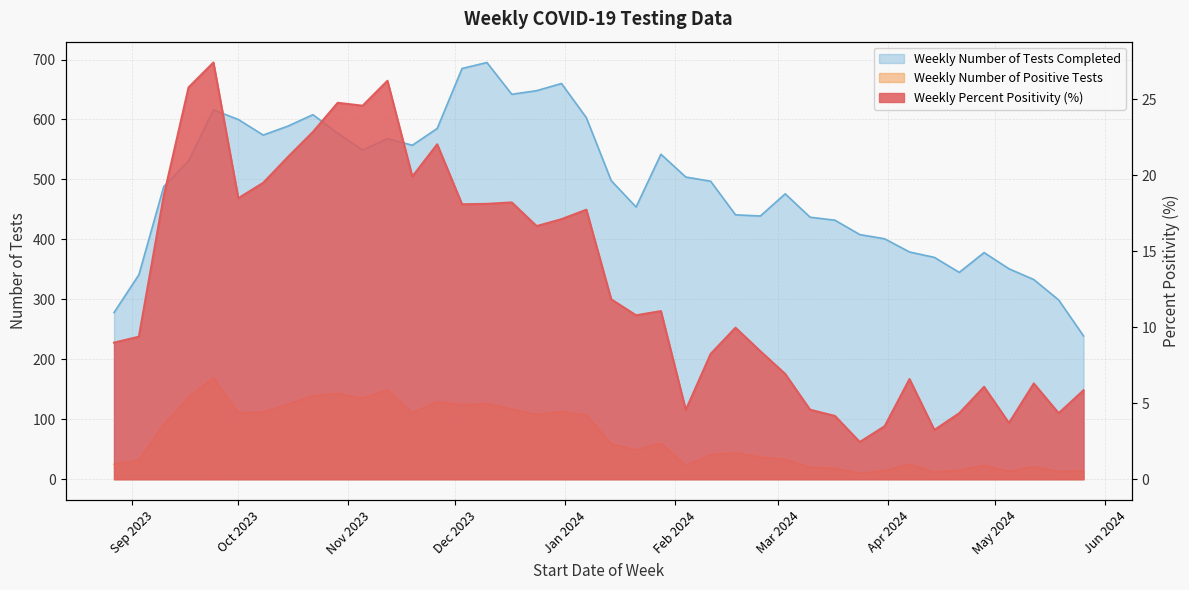

Which series has the largest total across all categories?

Weekly Number of Tests Completed